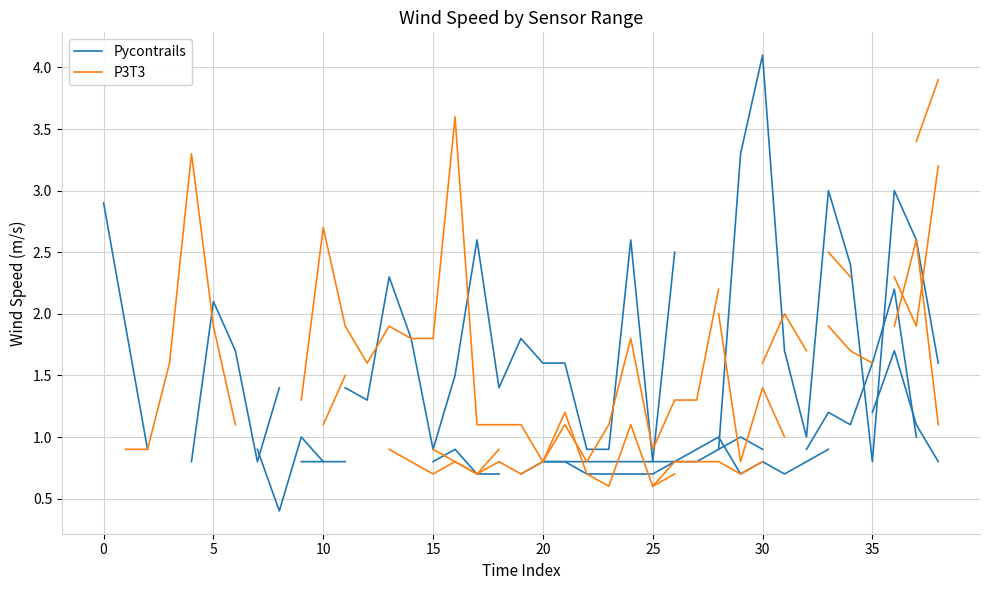

Which series has the widest spread of values?

Pycontrails